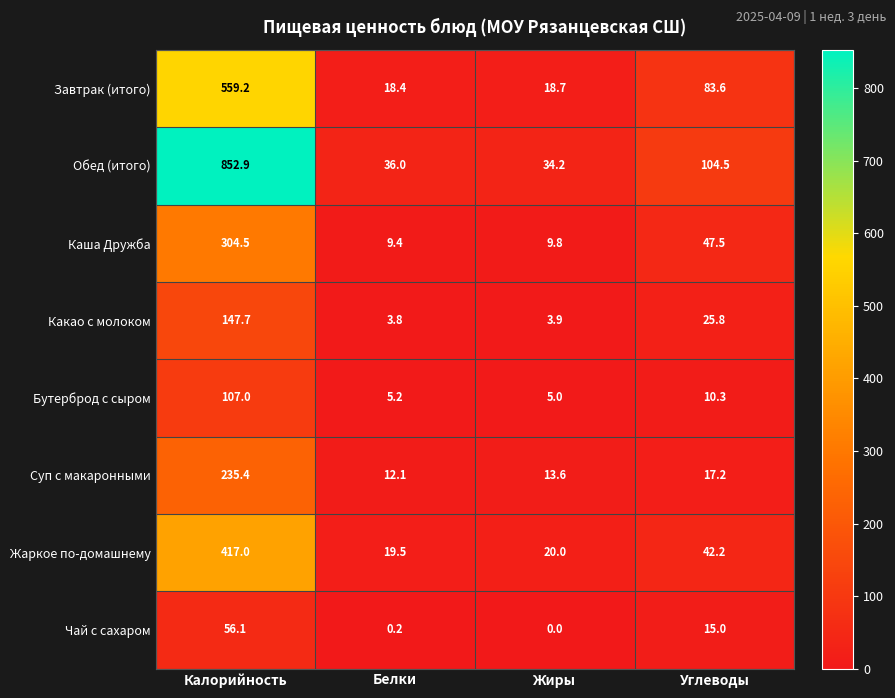

Between Жиры and Углеводы, which series saw the biggest shift?

Обед (итого)